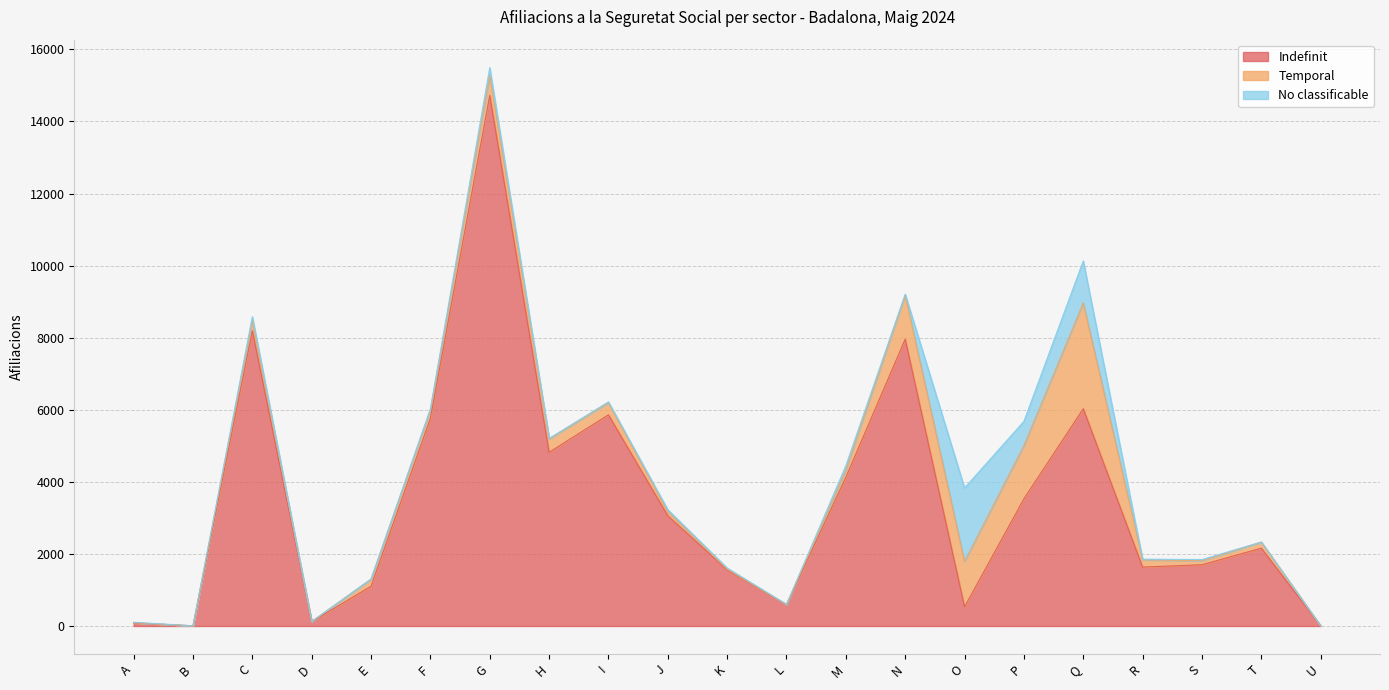

Reading left to right, what are all the values shown in this chart?

Indefinit: 85	5	8195	120	1105	5765	14725	4820	5860	3060	1560	590	4130	7960	530	3530	6030	1635	1700	2160	5
Temporal: 5	0	295	5	195	235	550	370	335	110	20	5	200	1220	1260	1475	2935	200	110	170	0
No classificable: 15	0	95	0	5	25	220	15	25	60	30	5	120	30	2040	675	1165	20	35	0	0